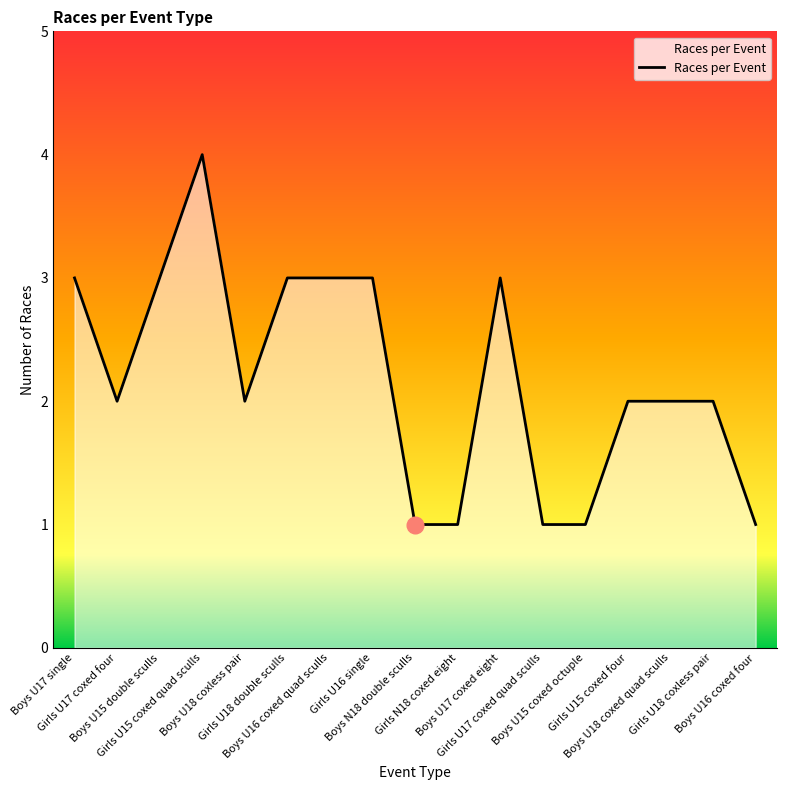

What is the minimum value shown in the chart?

1